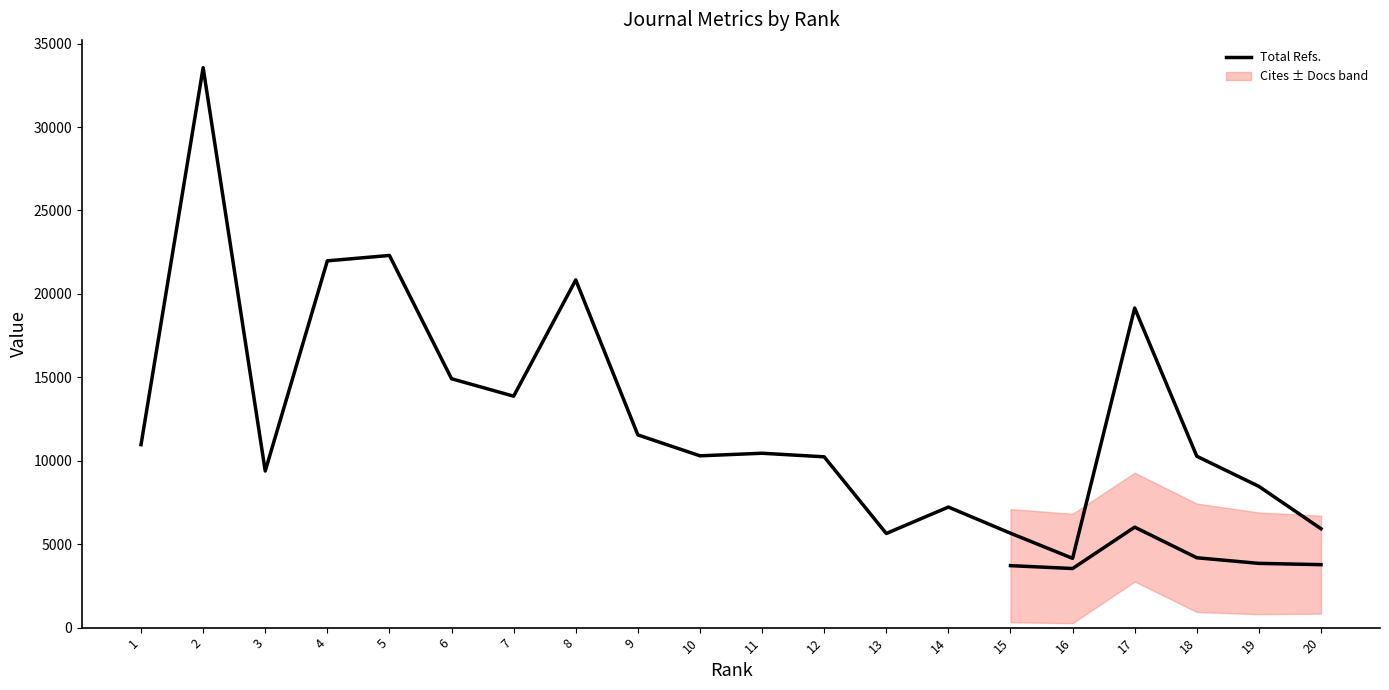

Where is the first local minimum?

3